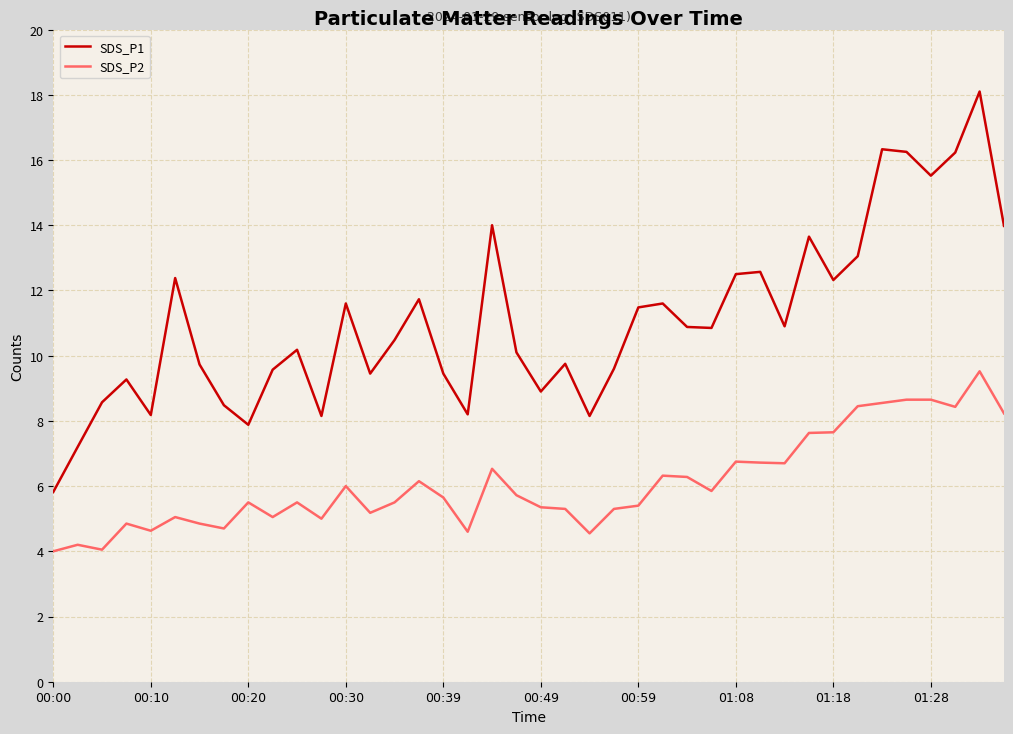

True or false: SDS_P1 and SDS_P2 intersect in this chart.

False